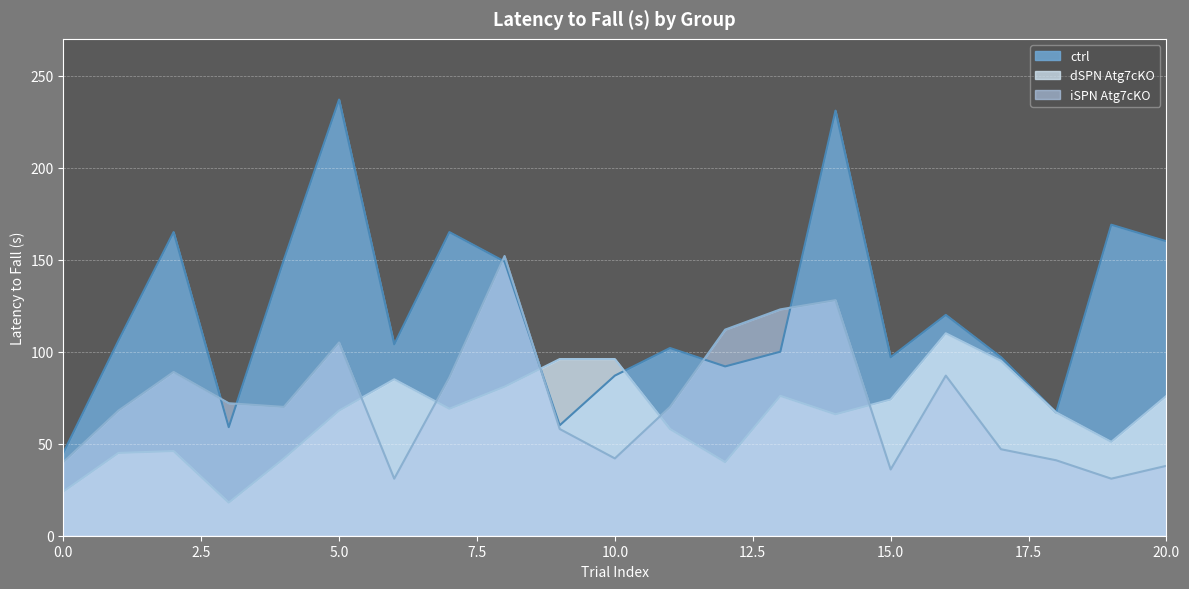

Which series has the largest total across all categories?

ctrl